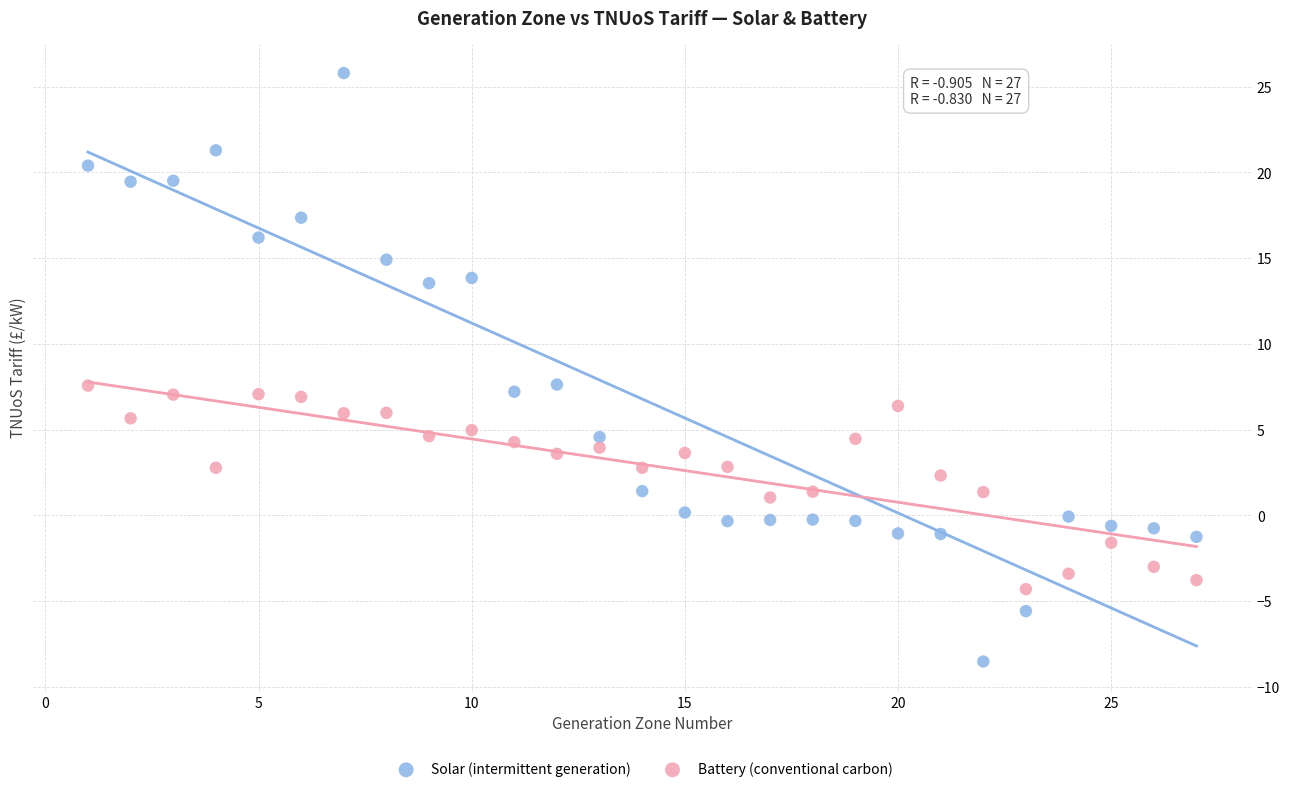

What is the X range (max minus min) for the scatter plot?

26.0